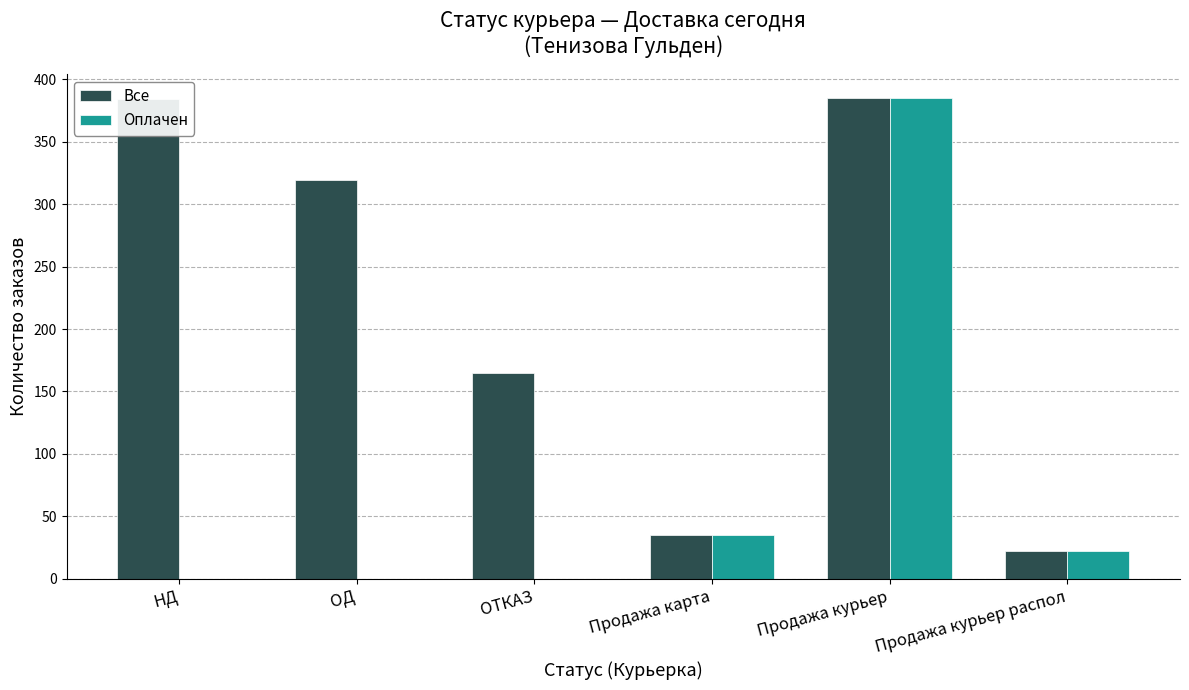

How many distinct data groups are displayed?

2